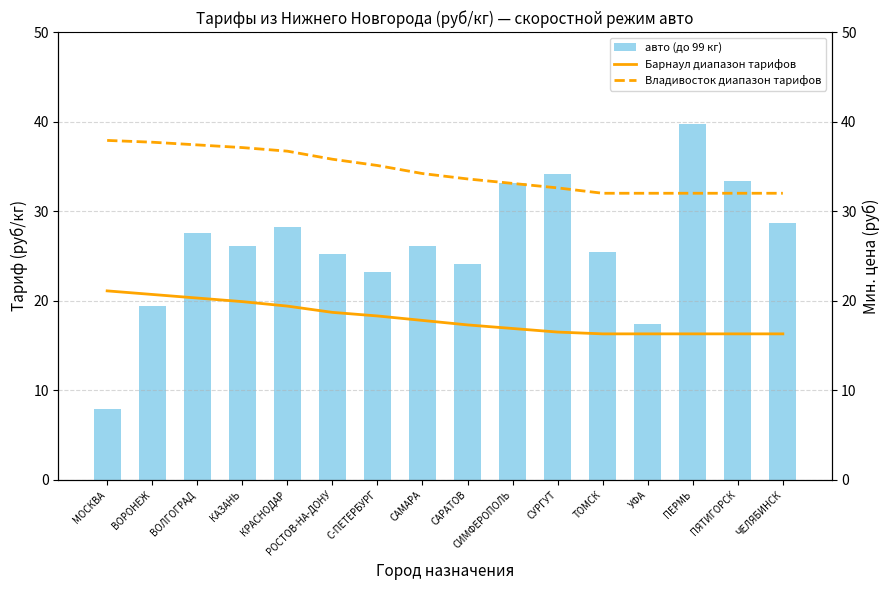

Are the bars grouped side by side (vs. stacked)?

Yes